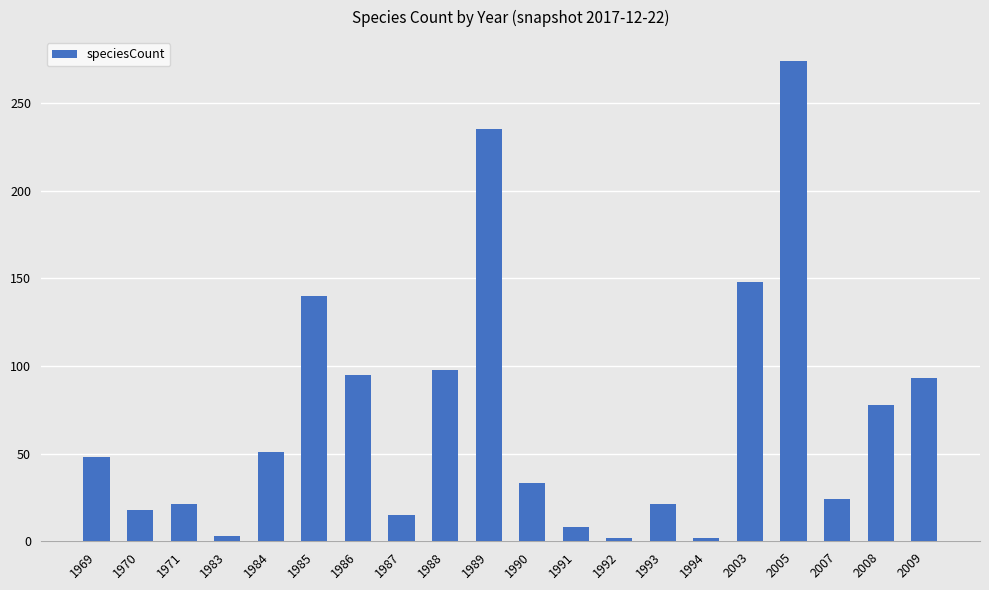

The chart shows a value of 8 at 1991. True or false?

True